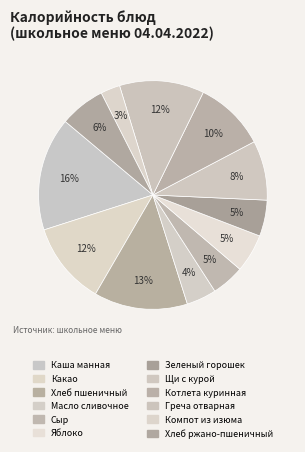

To the nearest percent, what is the combined percentage of Щи с курой and Хлеб ржано-пшеничный?

15%